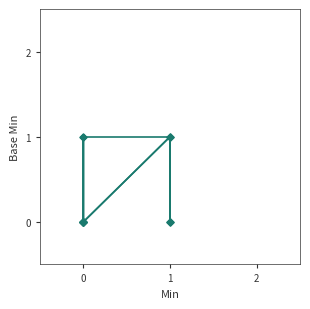

Count the values in the range 0 to 1.

6